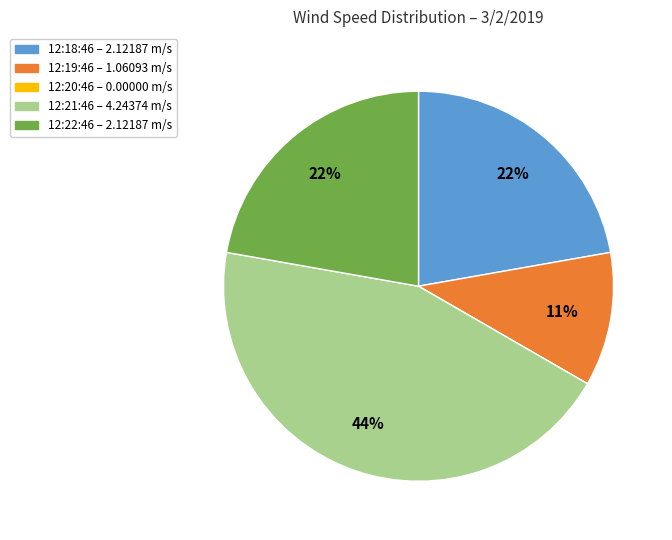

What is the ratio of the value at 12:18:46 to the value at 12:19:46?

2.0